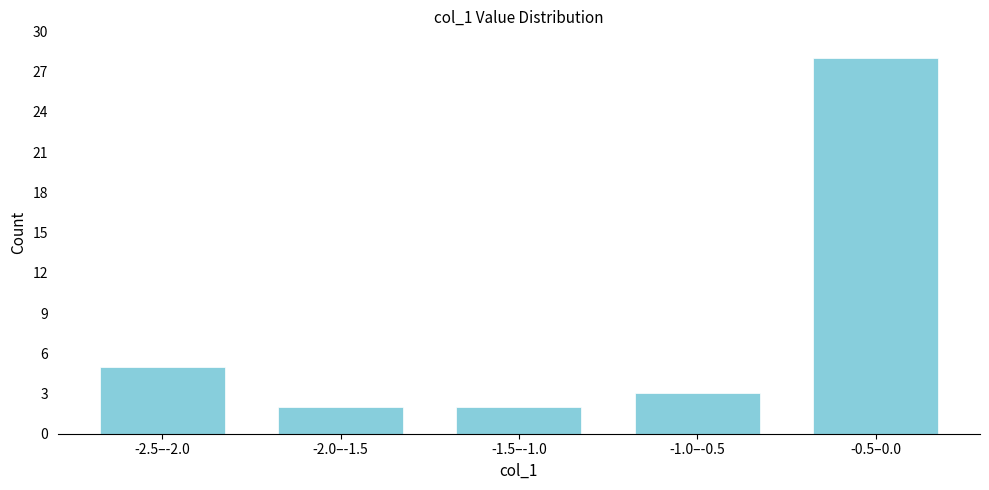

Reading left to right, transcribe all the data shown in this chart.

5	2	2	3	28